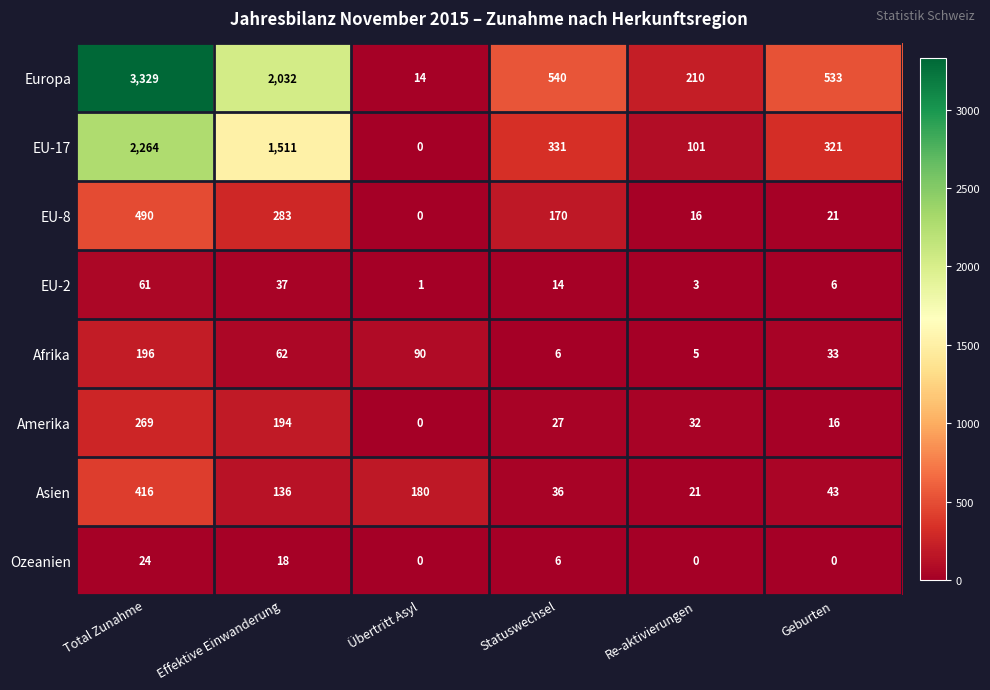

Which series changed the most between Übertritt Asyl and Statuswechsel?

Europa